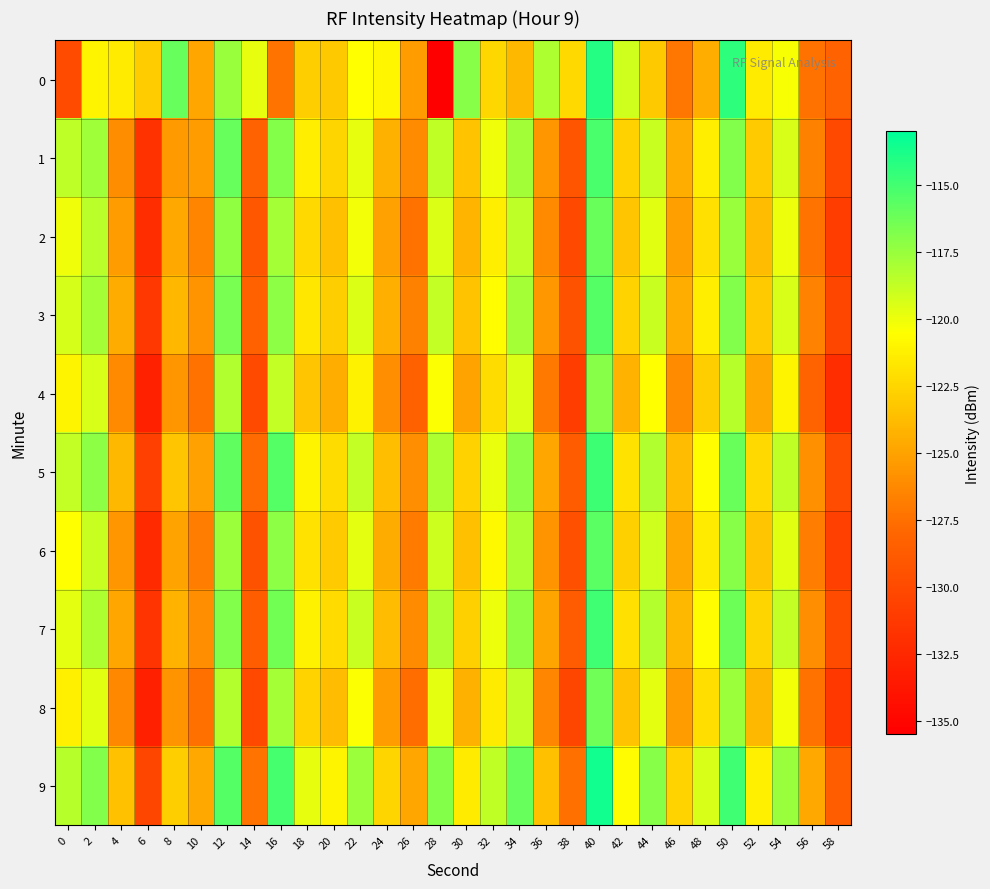

Rank the series by their maximum value, from lowest to highest.

4, 8, 2, 6, 3, 1, 7, 5, 0, 9